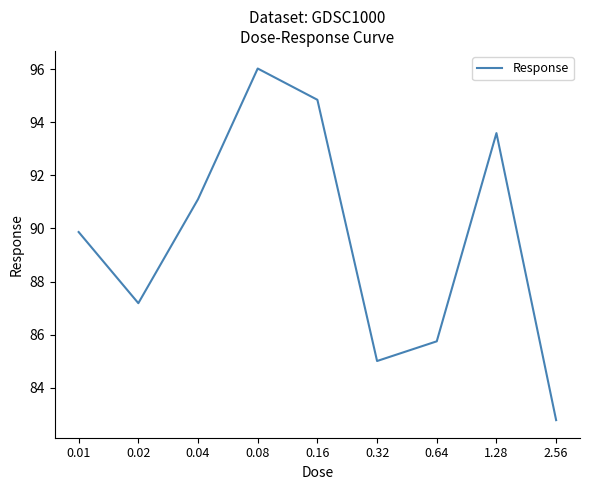

The value at 0.08 is 30.0. True or false?

False